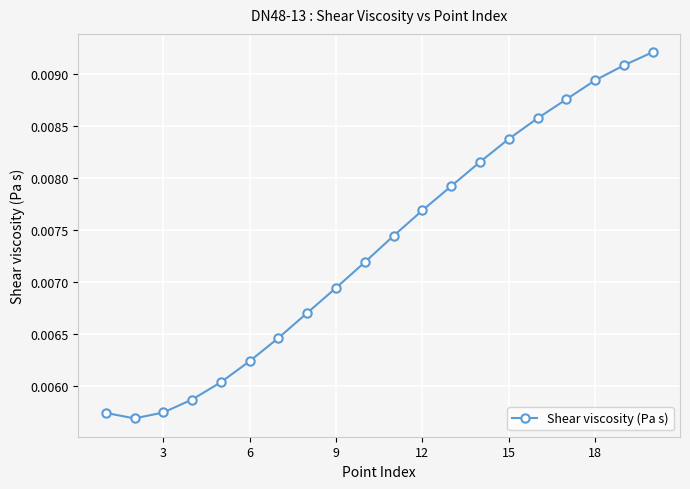

True or false: the data has more than 1 interior local peaks.

False